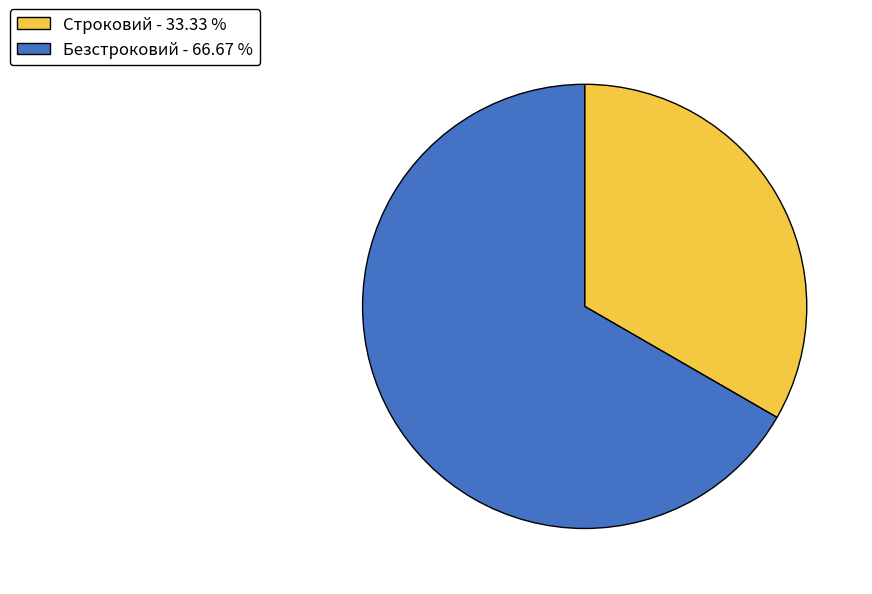

Approximately how many times larger is the value at Безстроковий - 66.67 % compared to Строковий - 33.33 %?

2.0